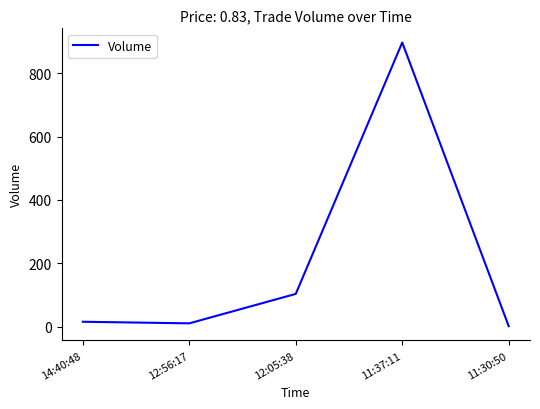

The chart shows a value of 103 at 12:05:38. True or false?

True